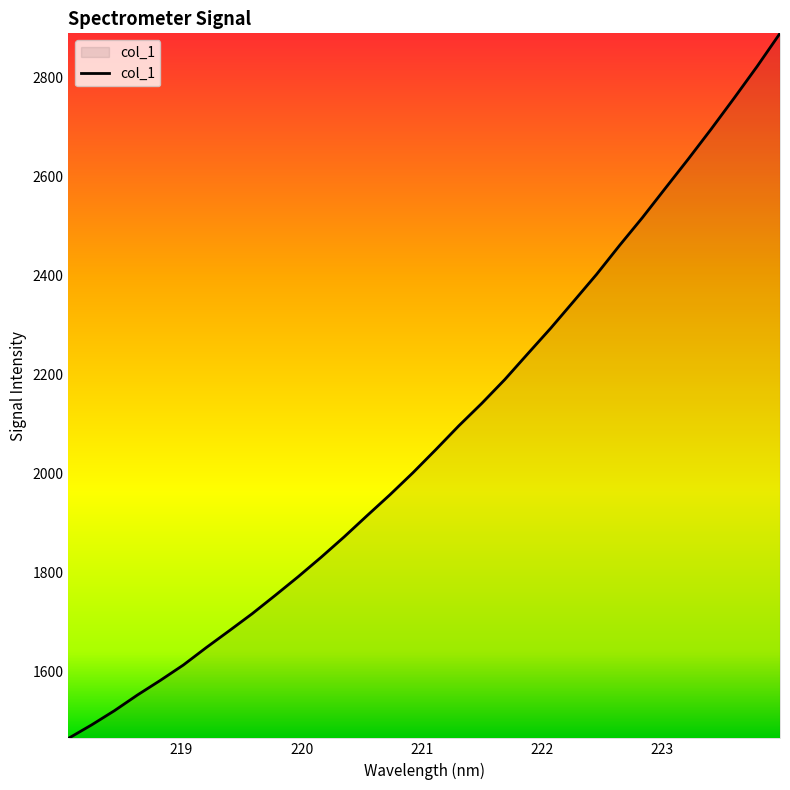

What is the smallest value displayed?

1464.6